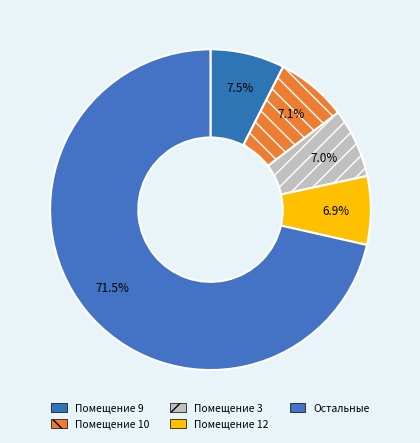

Count the number of slices in the pie.

5